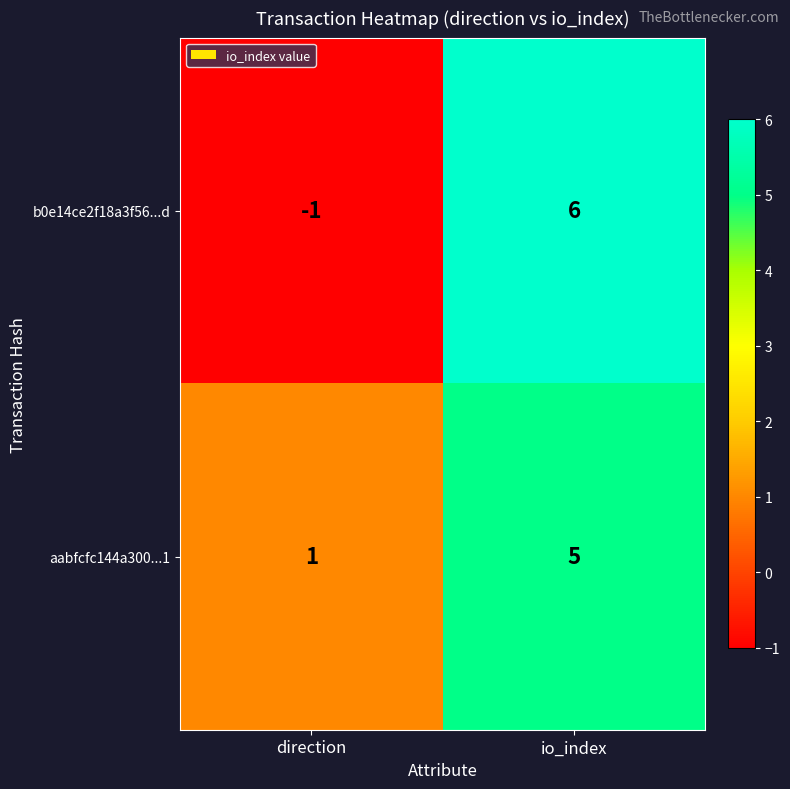

What is the maximum value shown in the chart?

6